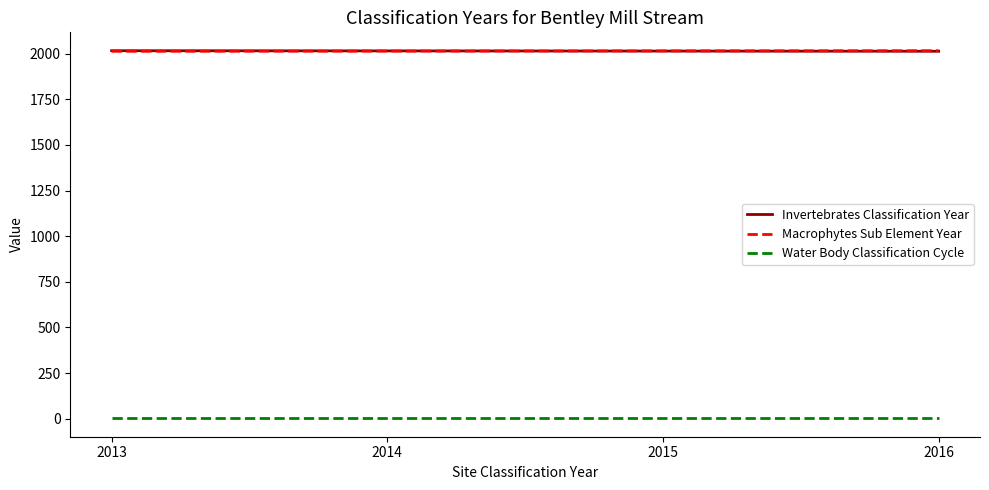

The value of Invertebrates Classification Year at 2014 is 924. True or false?

False